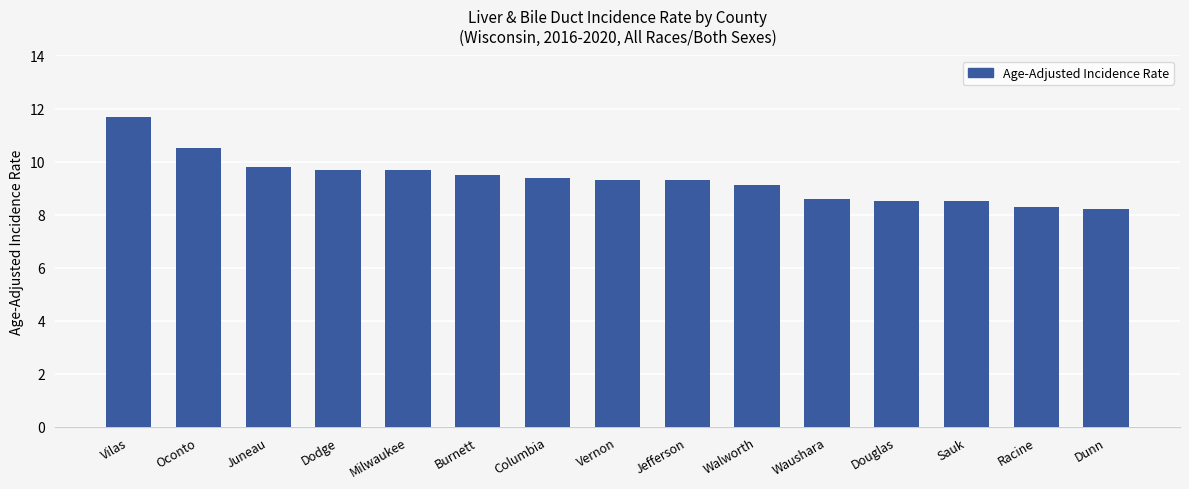

Are the bars horizontal?

No